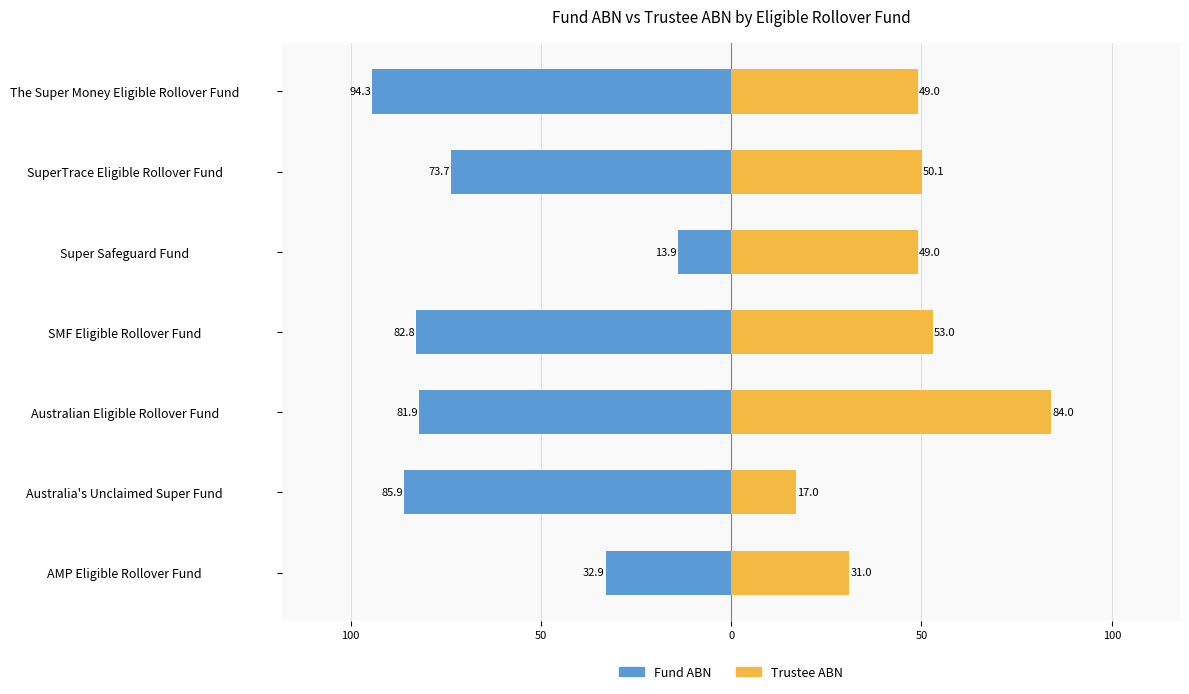

What is the difference between the maximum and minimum values in the Fund ABN series?

80.4